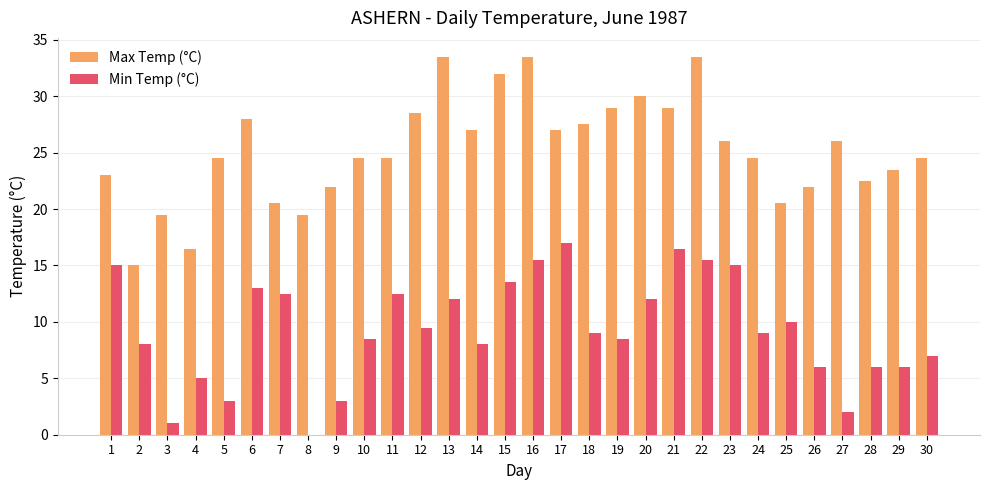

Reading right to left, extract all data points from this chart.

Max Temp (°C): 30=24.5	29=23.5	28=22.5	27=26.0	26=22.0	25=20.5	24=24.5	23=26.0	22=33.5	21=29.0	20=30.0	19=29.0	18=27.5	17=27.0	16=33.5	15=32.0	14=27.0	13=33.5	12=28.5	11=24.5	10=24.5	9=22.0	8=19.5	7=20.5	6=28.0	5=24.5	4=16.5	3=19.5	2=15.0	1=23.0
Min Temp (°C): 30=7.0	29=6.0	28=6.0	27=2.0	26=6.0	25=10.0	24=9.0	23=15.0	22=15.5	21=16.5	20=12.0	19=8.5	18=9.0	17=17.0	16=15.5	15=13.5	14=8.0	13=12.0	12=9.5	11=12.5	10=8.5	9=3.0	8=0.0	7=12.5	6=13.0	5=3.0	4=5.0	3=1.0	2=8.0	1=15.0